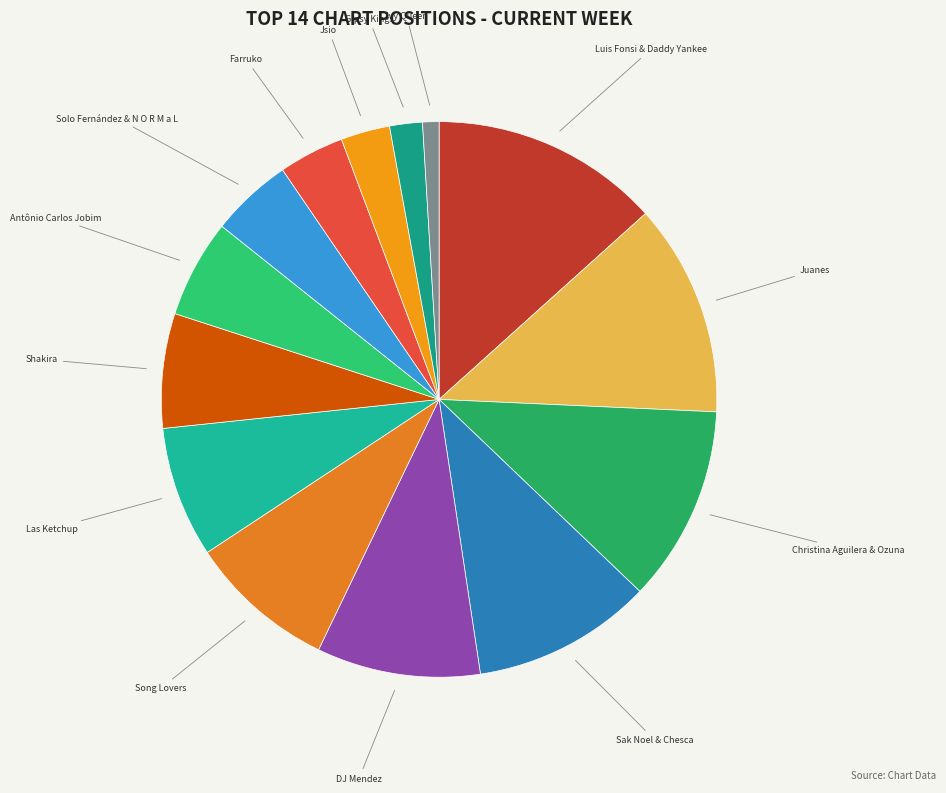

Rank the categories by value from lowest to highest.

Ivy Queen, Gipsy Kings, Jsio, Farruko, Solo Fernández & N O R M a L, Antônio Carlos Jobim, Shakira, Las Ketchup, Song Lovers, DJ Mendez, Sak Noel & Chesca, Christina Aguilera & Ozuna, Juanes, Luis Fonsi & Daddy Yankee